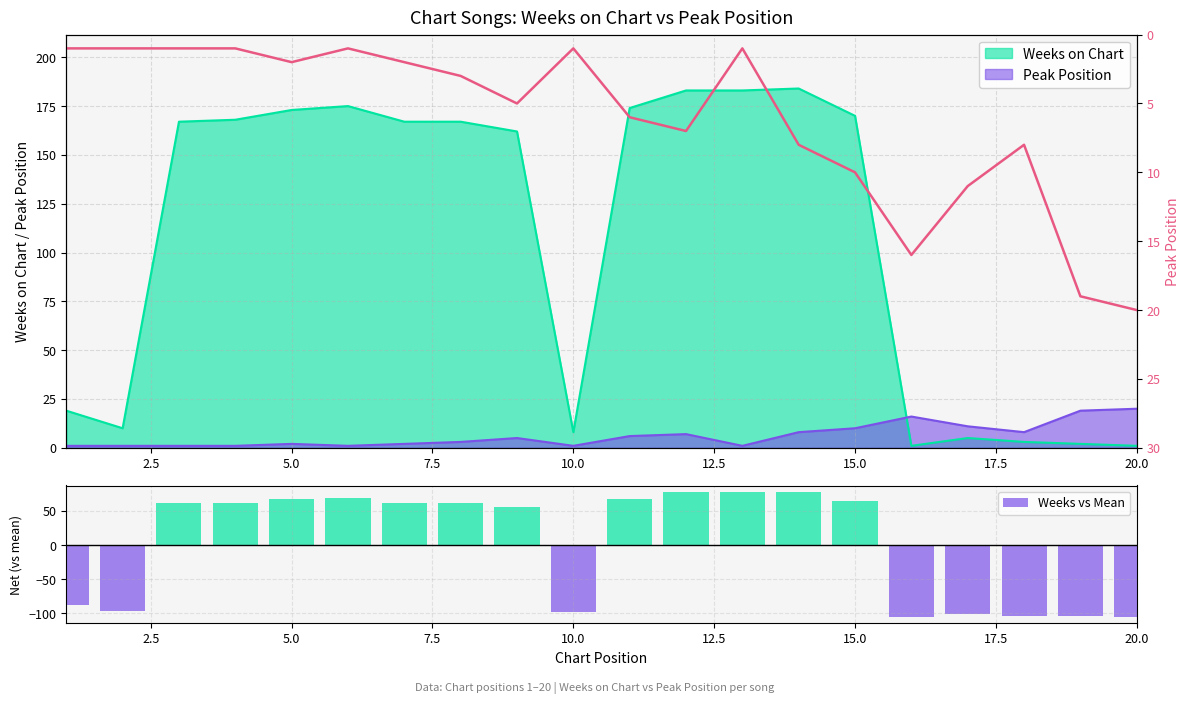

True or false: Weeks vs Mean has a value of -105.1 at 20.0.

True